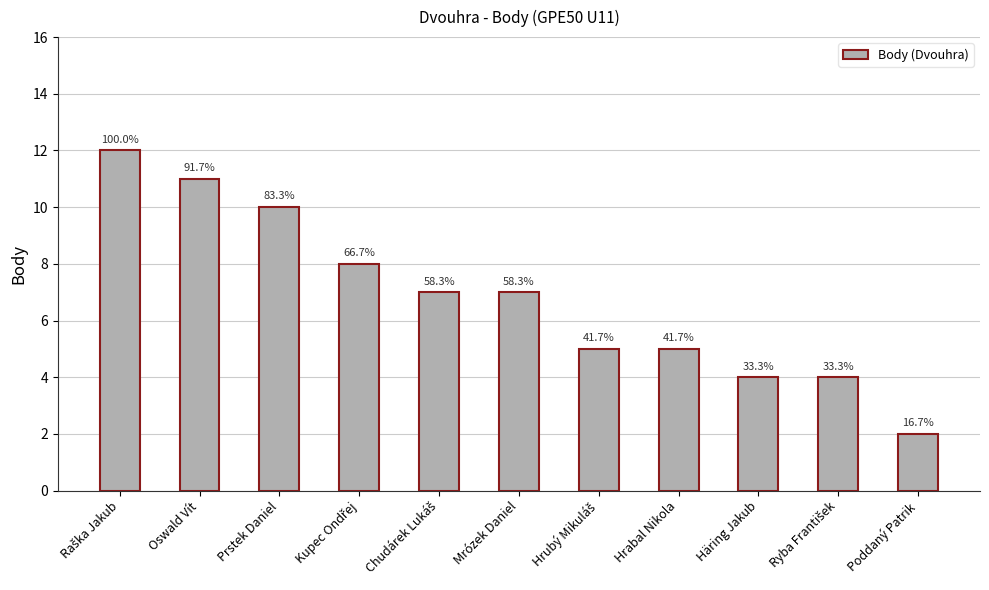

List the labels in order of value, largest first.

Raška Jakub, Oswald Vít, Prstek Daniel, Kupec Ondřej, Chudárek Lukáš, Mrózek Daniel, Hrubý Mikuláš, Hrabal Nikola, Häring Jakub, Ryba František, Poddaný Patrik